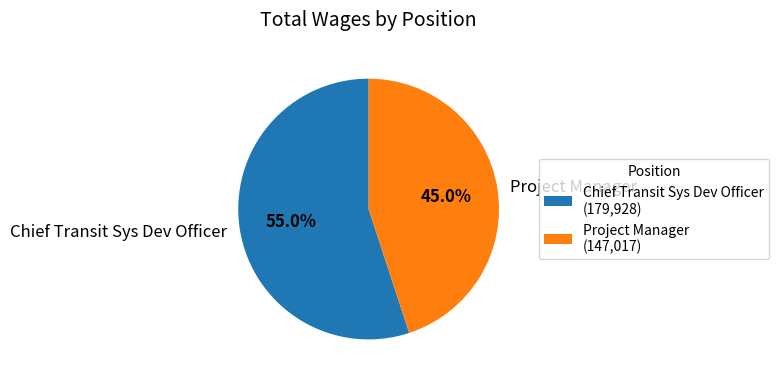

Which slice is the largest?

Chief Transit Sys Dev Officer